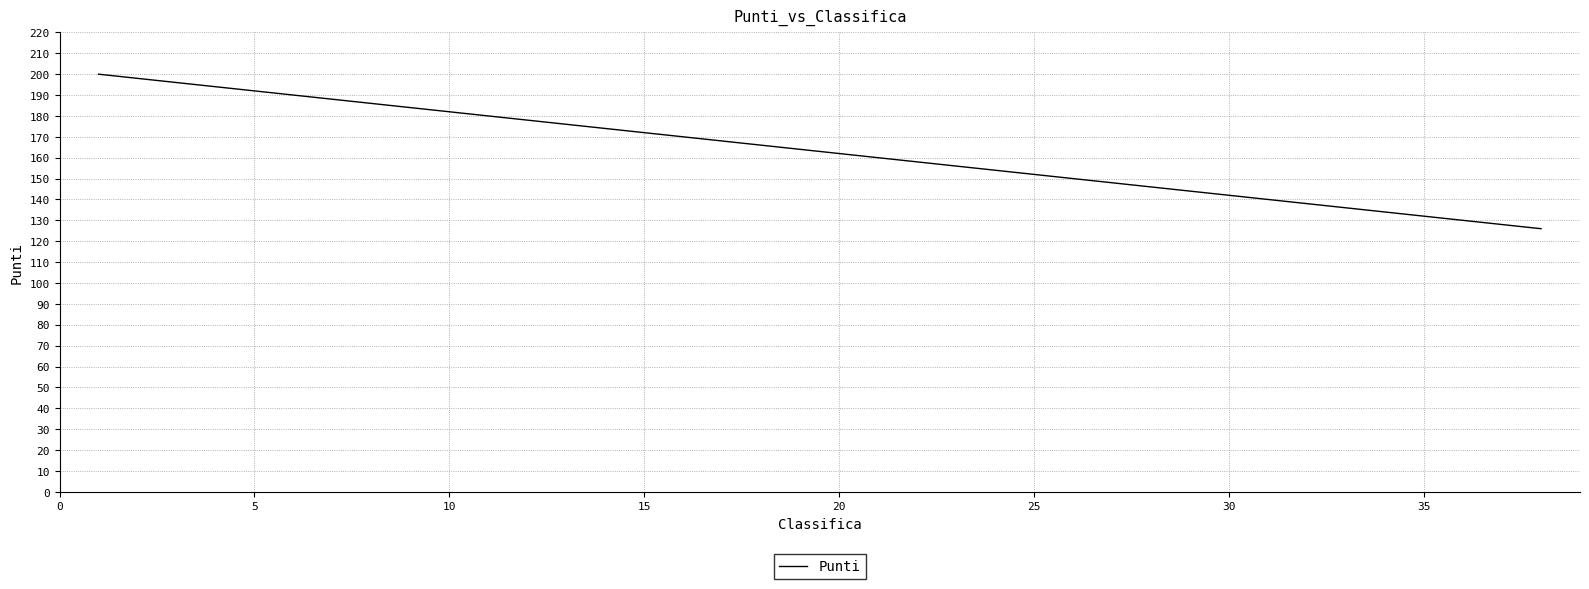

What is the smallest value displayed?

126